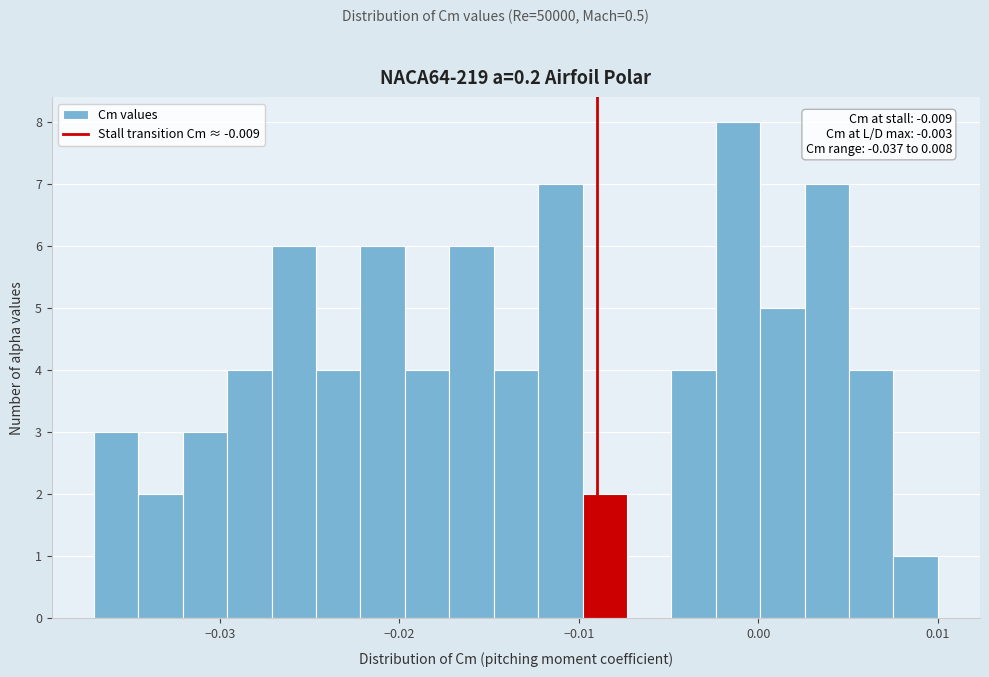

Read against the x-axis, roughly where is the centre of the tallest bar?

-0.001